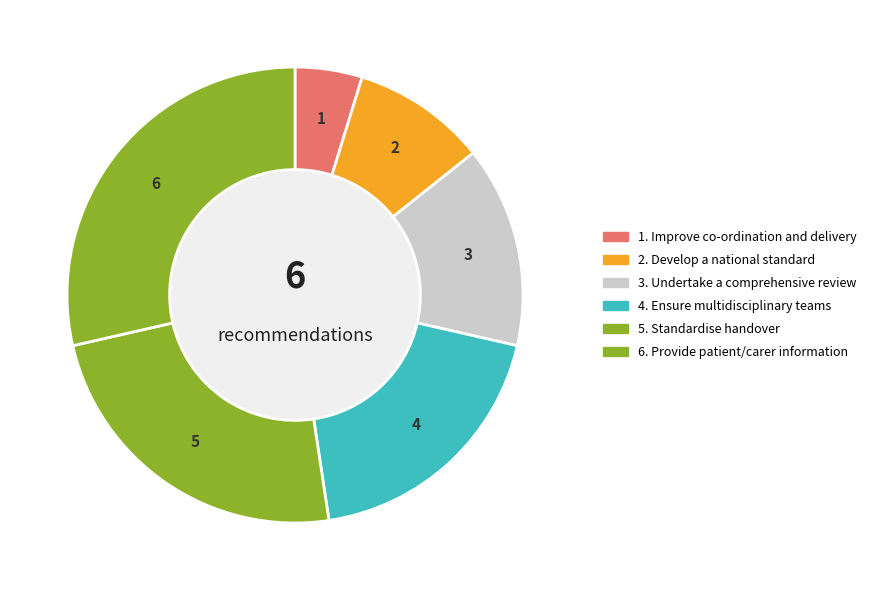

How many segments does this pie chart have?

6